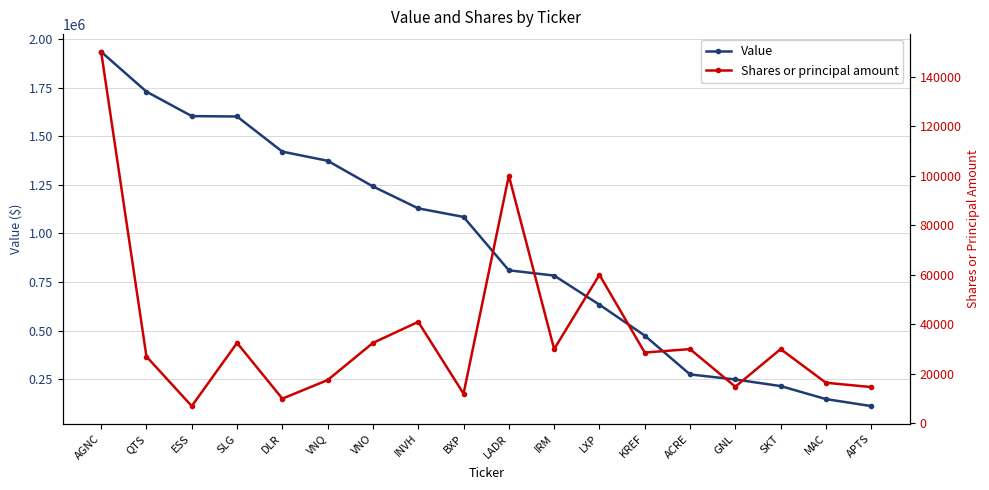

What is the label of the 13th point from the right?

VNQ